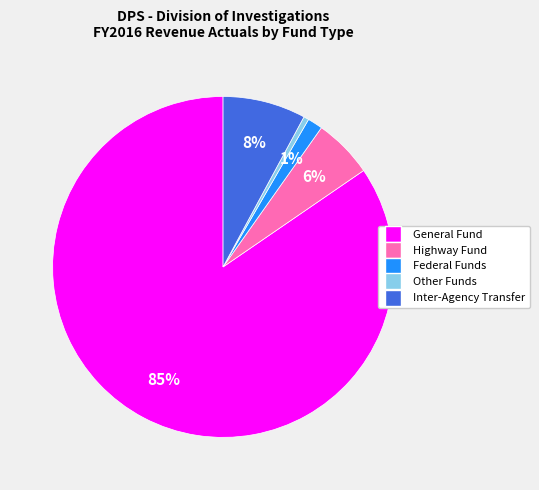

Is there any slice that represents more than half of the pie?

Yes